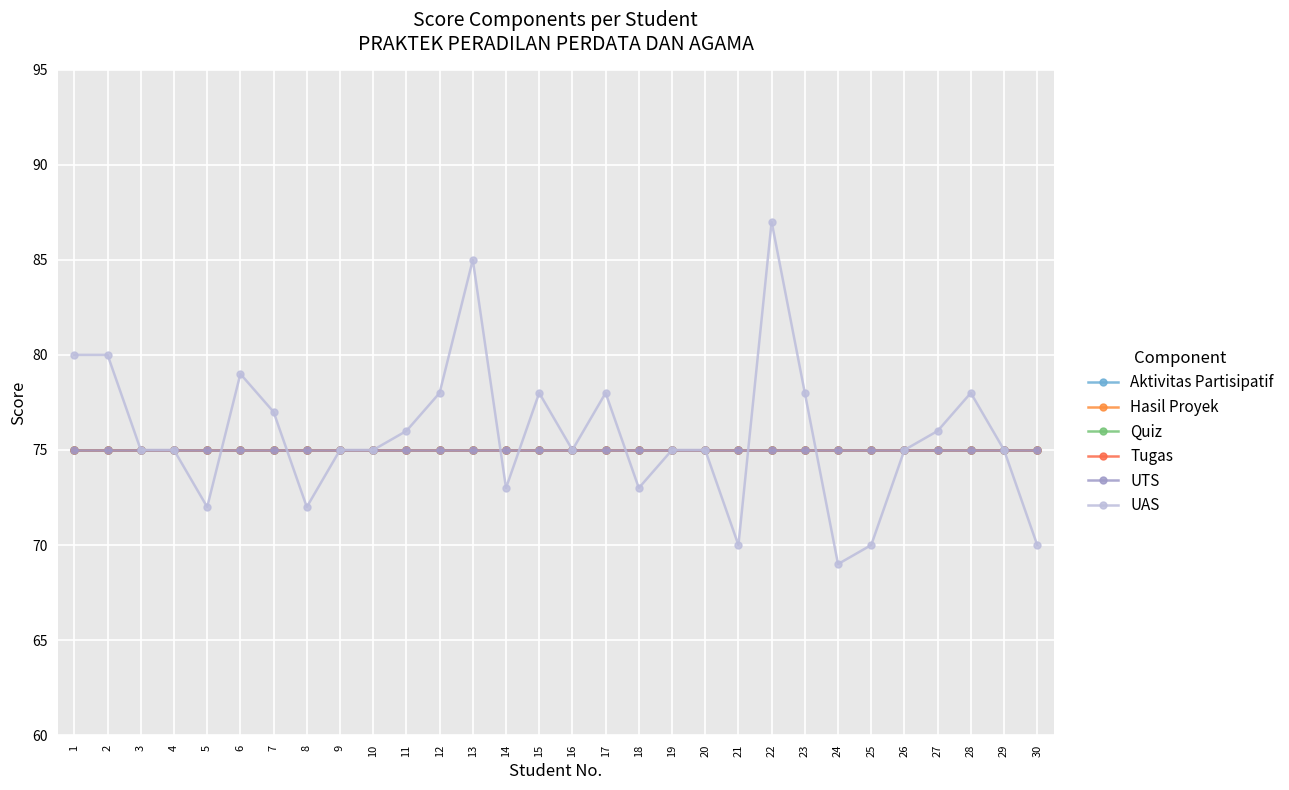

Is this an area chart (filled region under the line)?

No